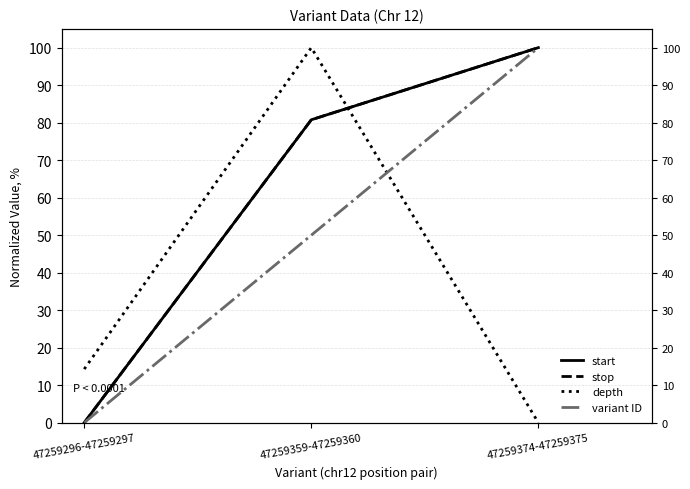

What position from the right is 47259359-47259360?

2